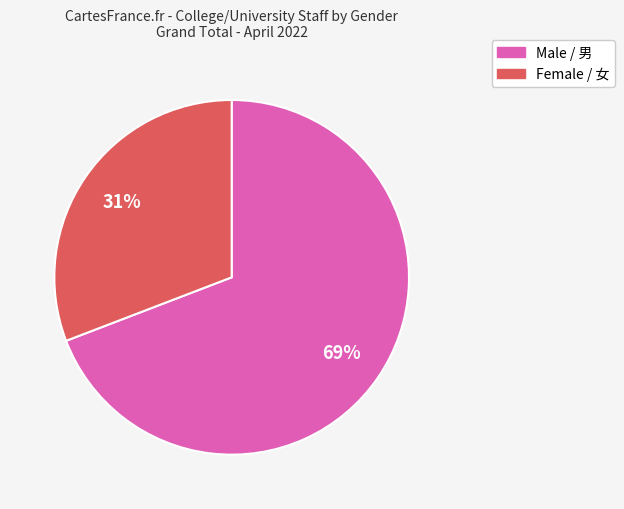

Which slice is the largest?

Male / 男